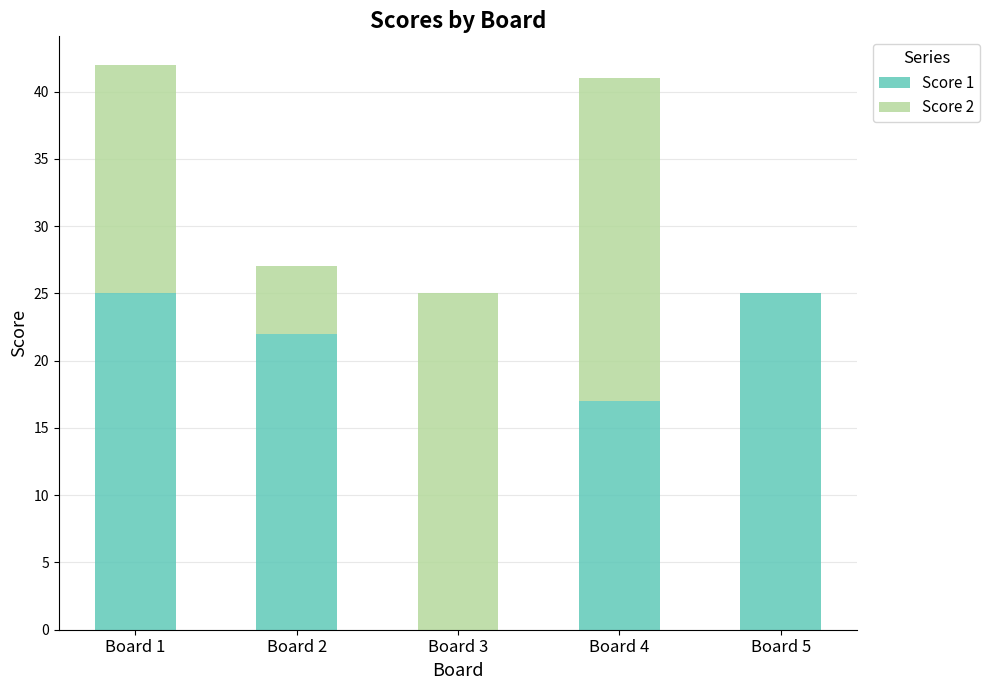

What are all the series names shown in the legend?

Score 1, Score 2